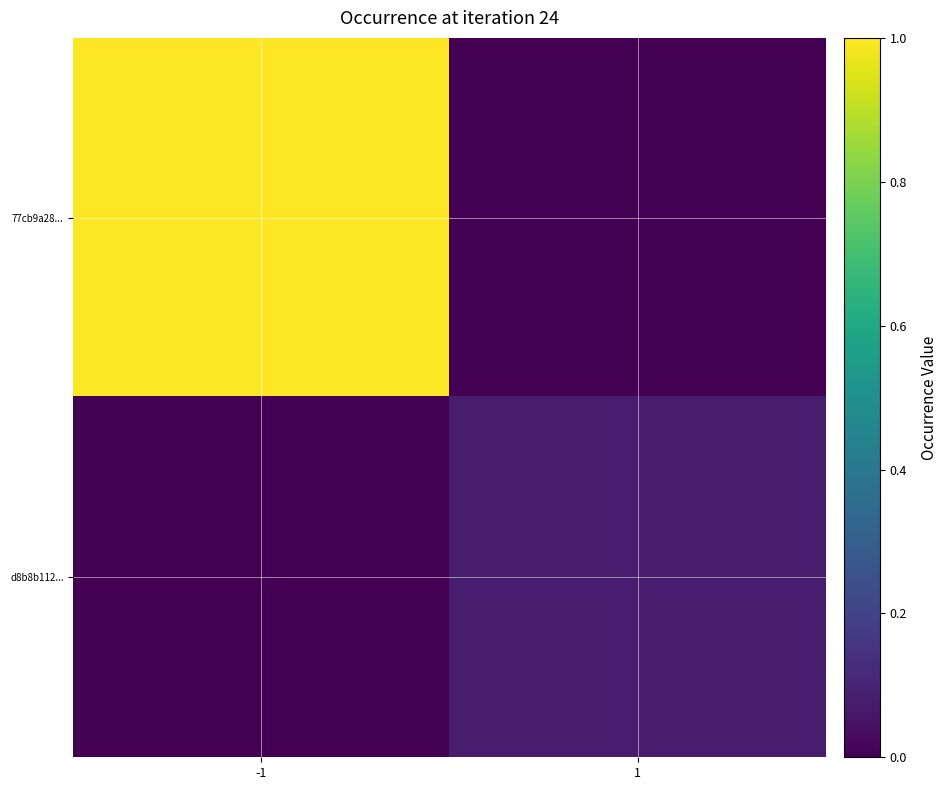

Which series has the widest spread of values?

77cb9a28...